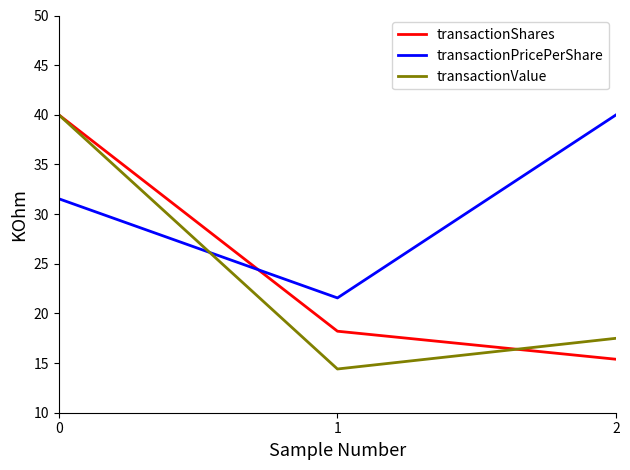

What is the minimum value shown in the chart?

14.4